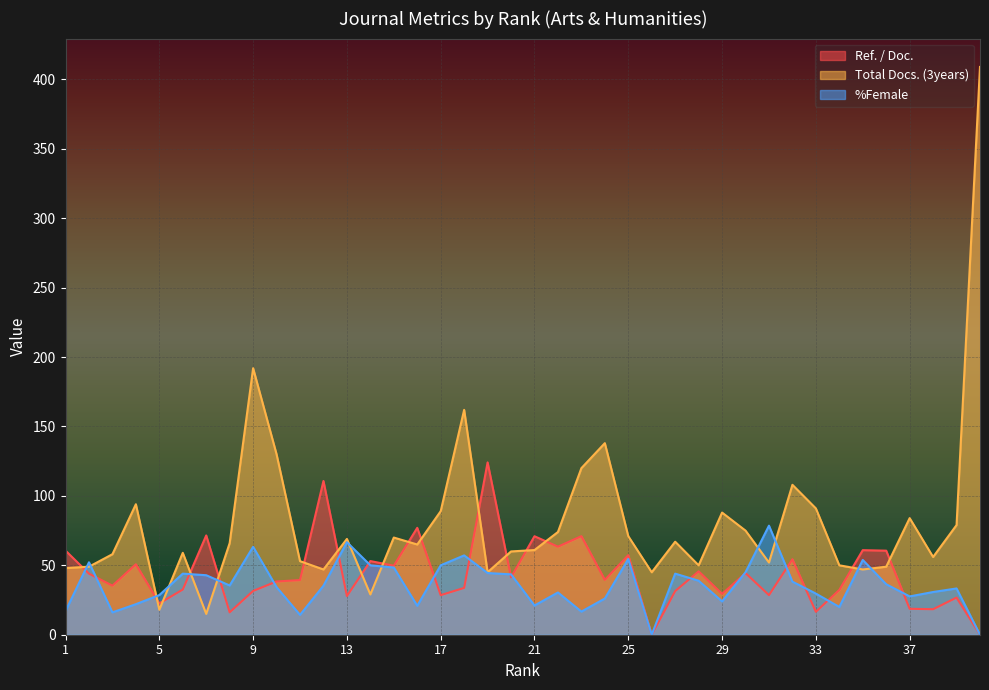

What is the value of the Total Docs. (3years) point at the 32nd from the left?

108.0